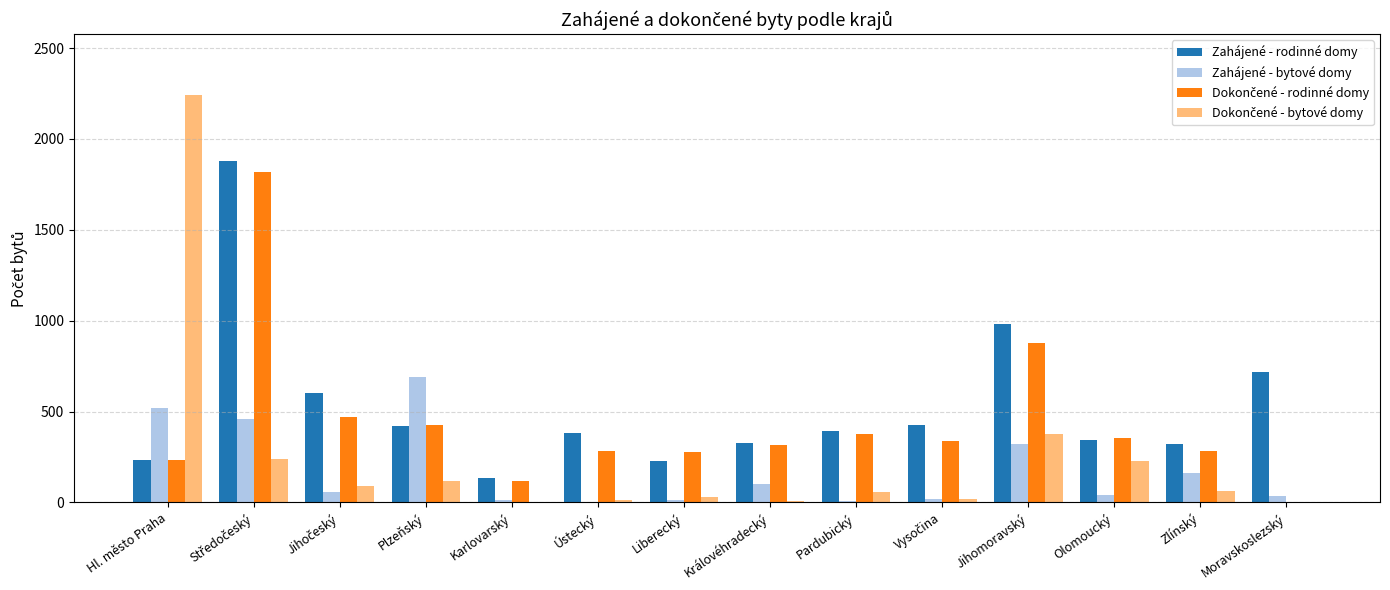

Which category has the highest value across all series?

Hl. město Praha